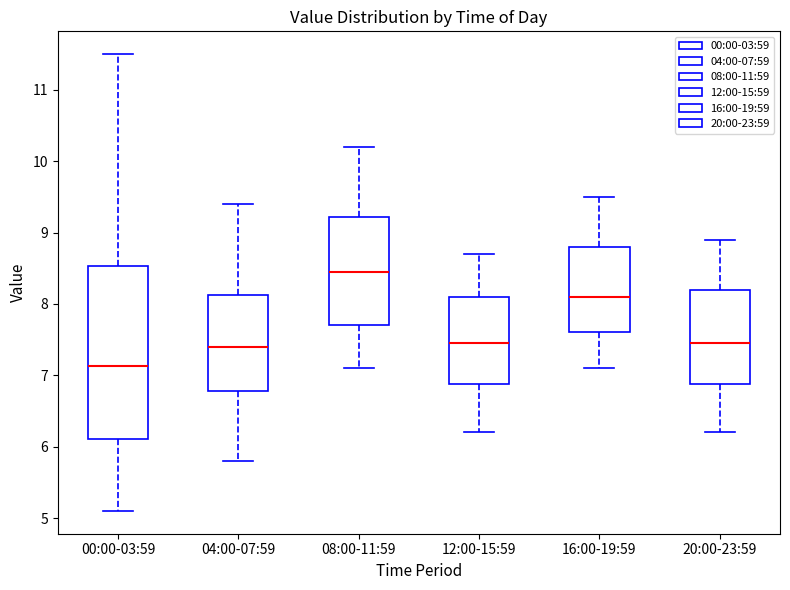

Reading left to right, read every box against the y-axis: the position of its median line, the range the box covers, and the ends of its whiskers. The values are not printed on the chart, so give them approximately, as read against the axis.

00:00-03:59: median 7.1, box 6.1 to 8.5, whiskers 5.1 to 11.5
04:00-07:59: median 7.4, box 6.8 to 8.1, whiskers 5.8 to 9.4
08:00-11:59: median 8.5, box 7.7 to 9.2, whiskers 7.1 to 10.2
12:00-15:59: median 7.5, box 6.9 to 8.1, whiskers 6.2 to 8.7
16:00-19:59: median 8.1, box 7.6 to 8.8, whiskers 7.1 to 9.5
20:00-23:59: median 7.5, box 6.9 to 8.2, whiskers 6.2 to 8.9